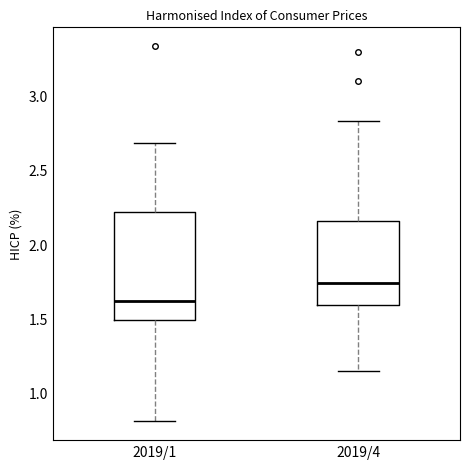

Which box has the highest median line?

2019/4